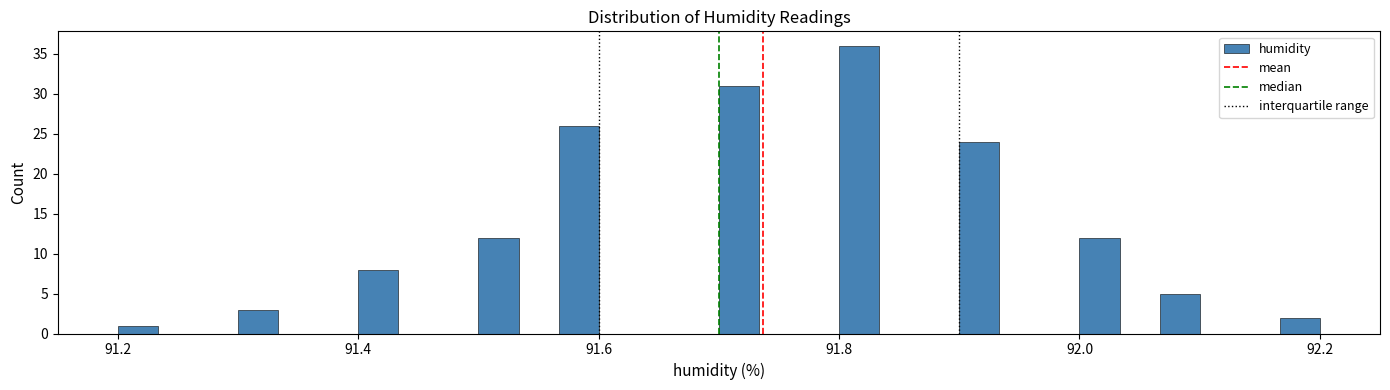

Read against the x-axis, roughly where is the centre of the tallest bar?

91.82